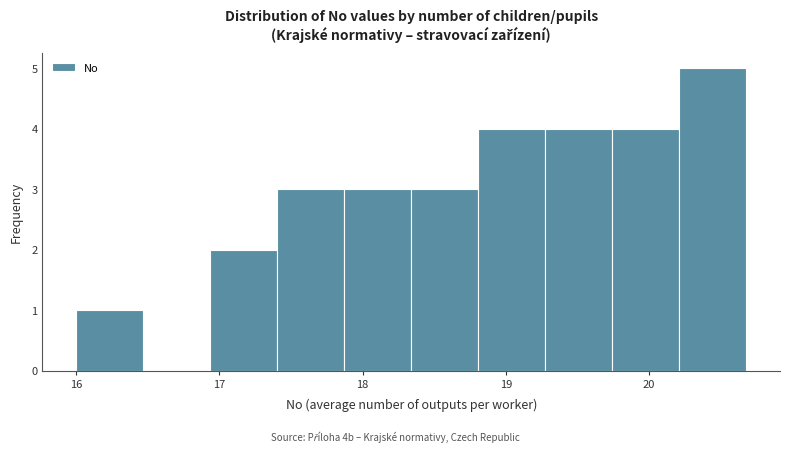

Over which range of the x-axis is the bar tallest?

20.2 to 20.7